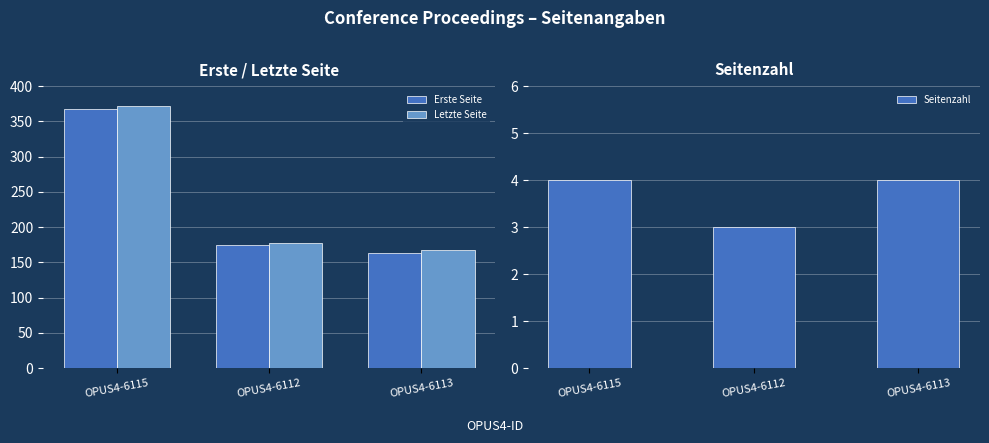

Reading left to right, list all the values displayed in this chart.

Erste Seite: 368	174	164
Letzte Seite: 372	177	168
Seitenzahl: 4	3	4